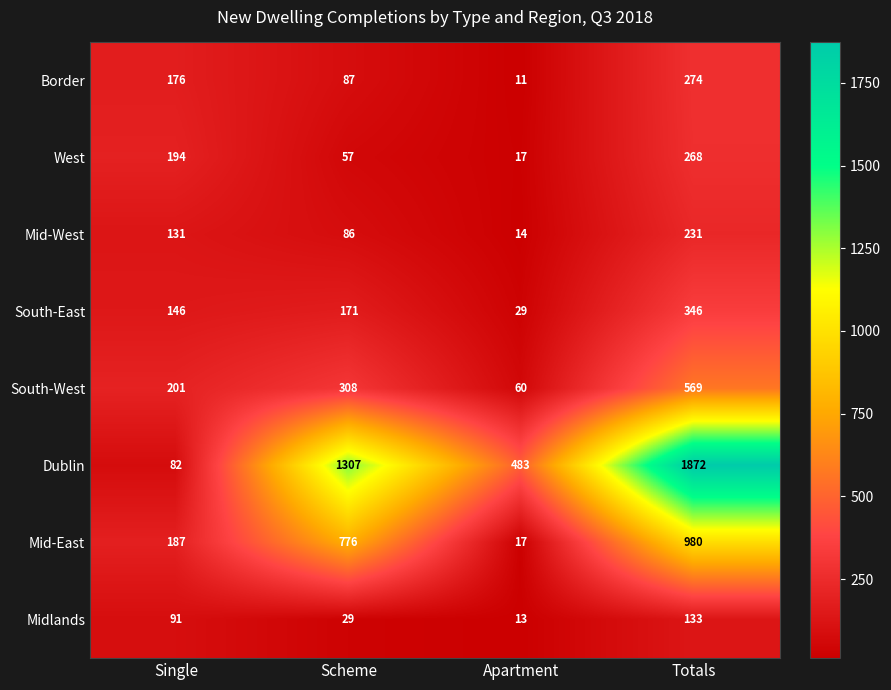

Which series has the largest range (max minus min)?

Dublin